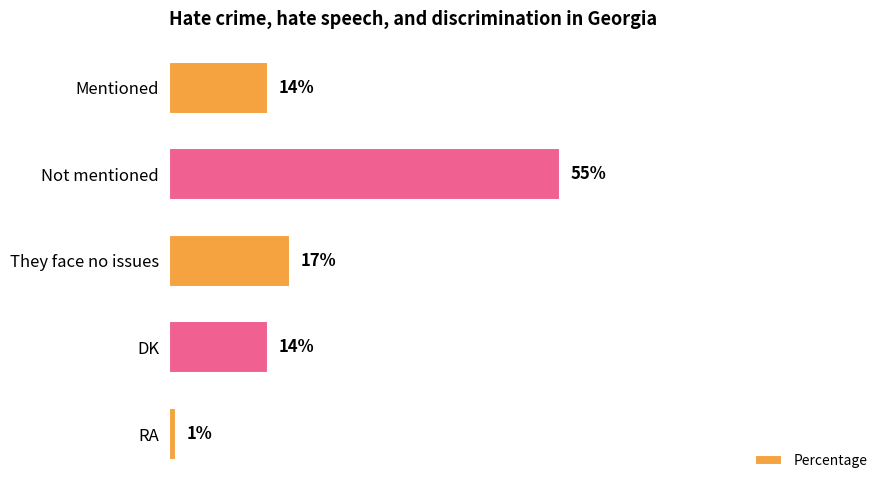

Between Mentioned and Not mentioned, which is larger?

Not mentioned